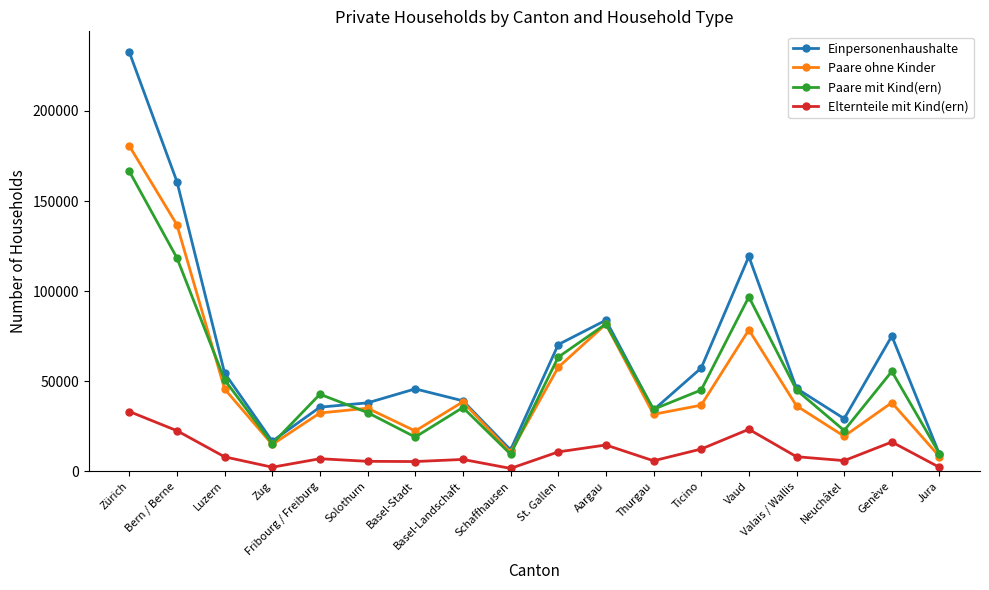

What is the difference between the highest and lowest values at Neuchâtel?

23305